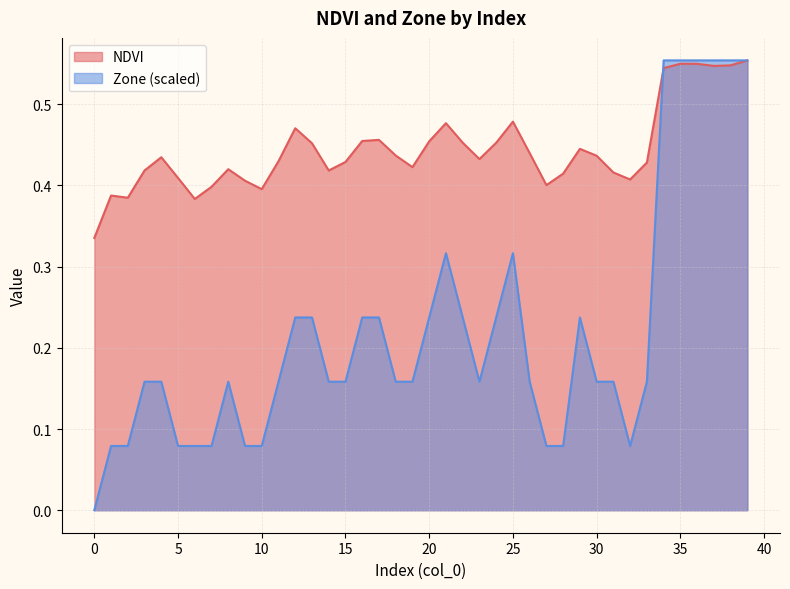

What is the spread (max minus min) of values at 23?

0.3